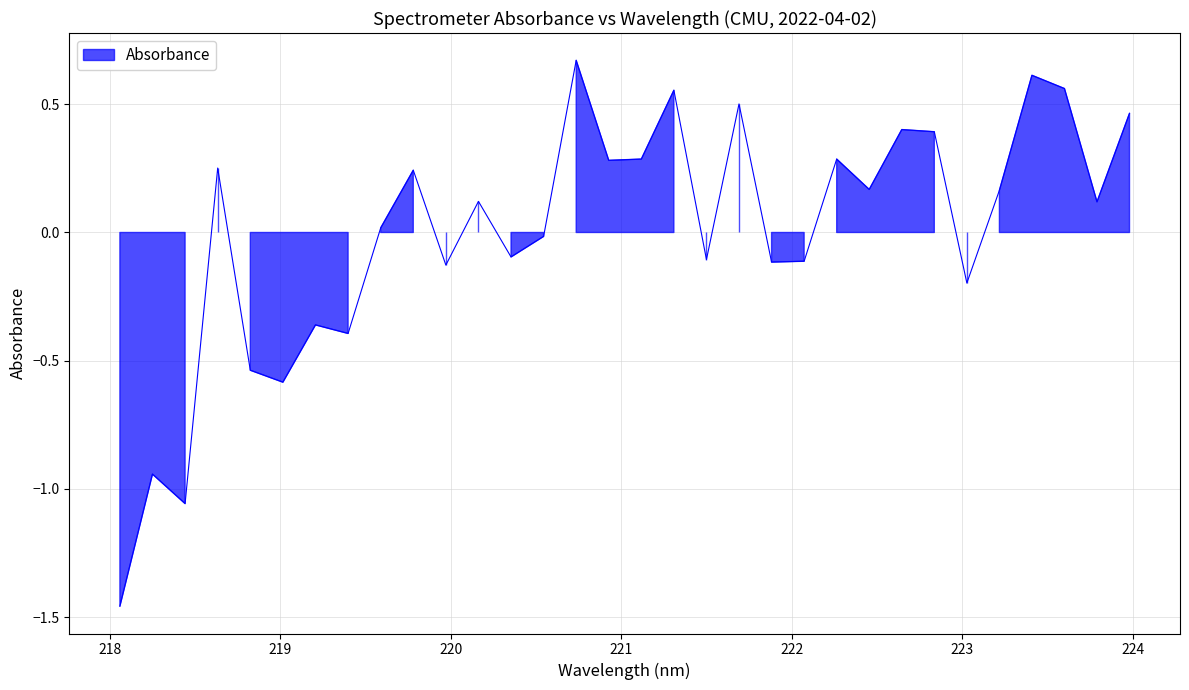

At which category does the chart reach its peak across all series?

220.7354